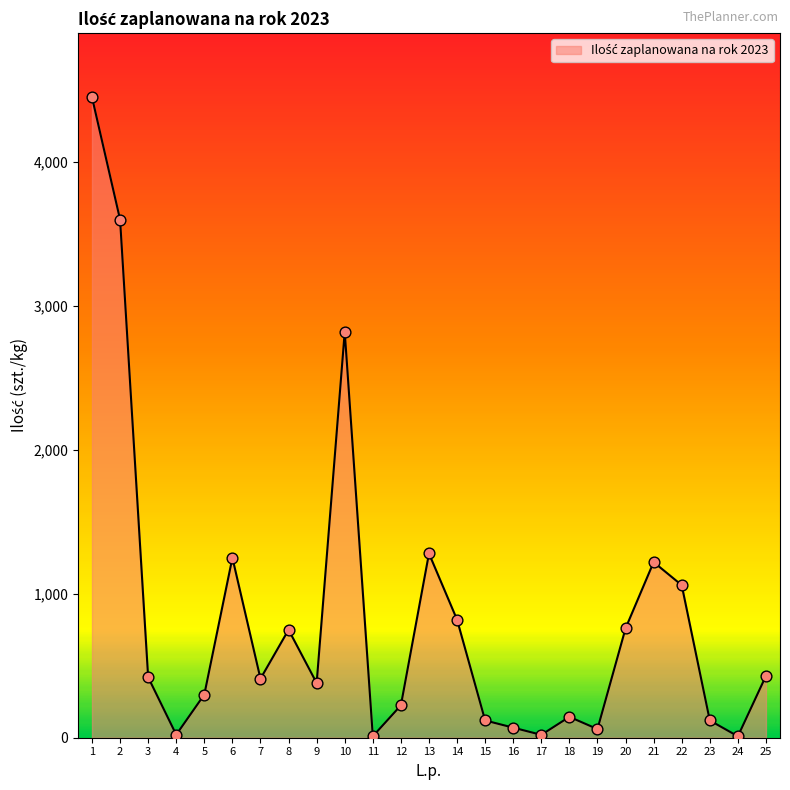

Which has a higher value, 10 or 16?

10